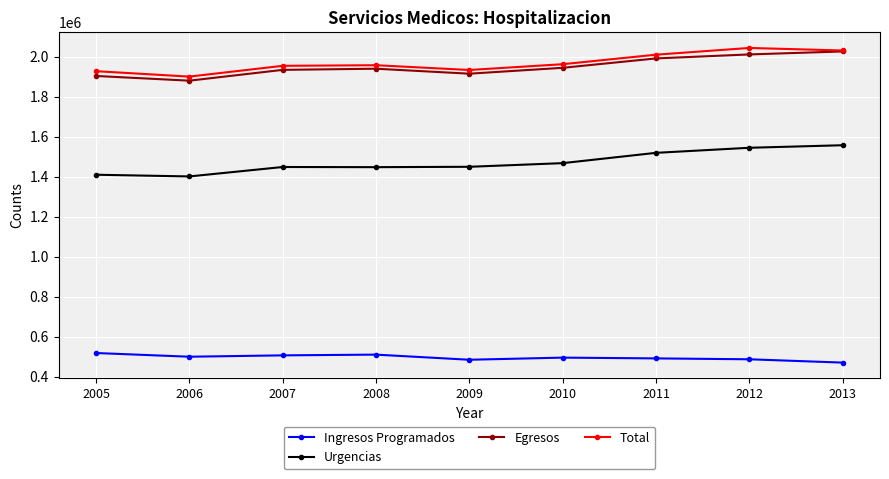

What is the maximum value shown in the chart?

2043972